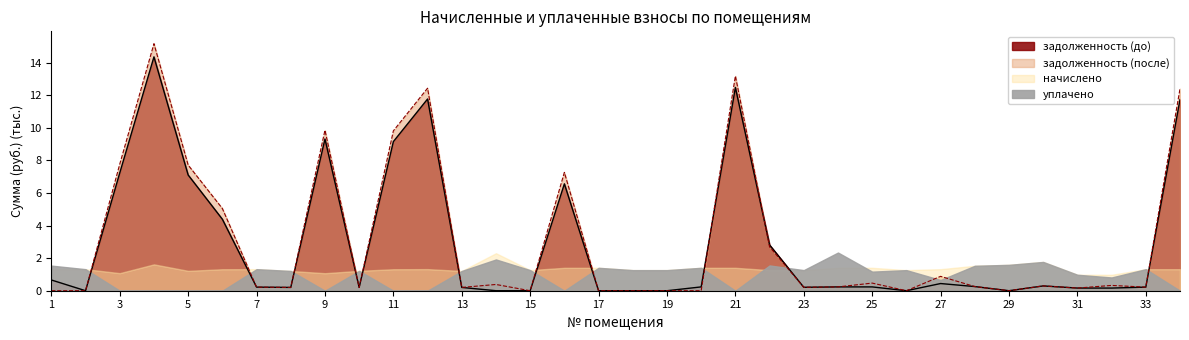

Which series has the largest range (max minus min)?

задолженность (после)